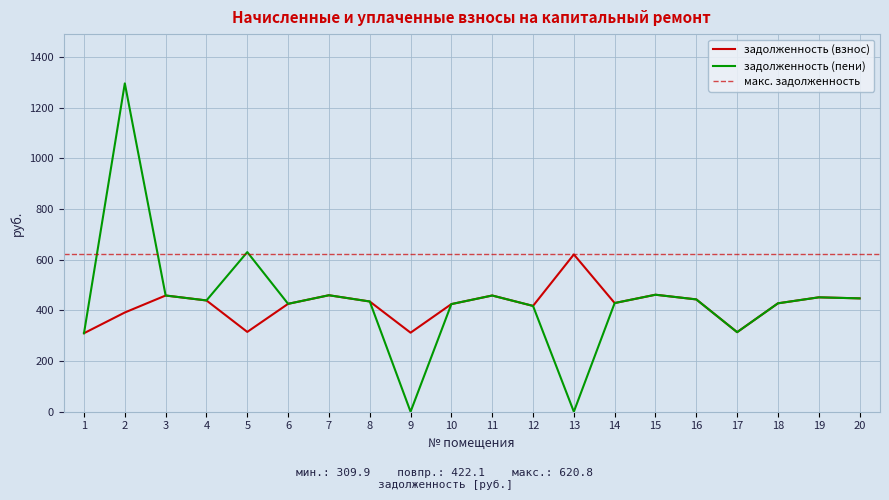

Reading left to right, what are all the values shown in this chart?

задолженность (взнос): 309.9	391.6	458.6	439.1	315.0	425.8	459.6	435.0	311.9	424.8	458.6	417.6	620.8	428.9	461.7	443.2	314.0	427.8	451.4	447.3
задолженность (пени): 309.9	1295.8	458.6	439.1	630.0	425.8	459.6	435.0	0.0	424.8	458.6	417.6	0.0	428.9	461.7	443.2	314.0	427.8	451.4	447.3